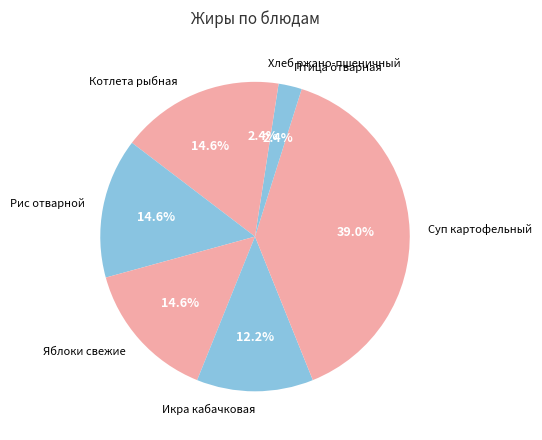

Does Птица отварная account for over 50% of the chart?

No